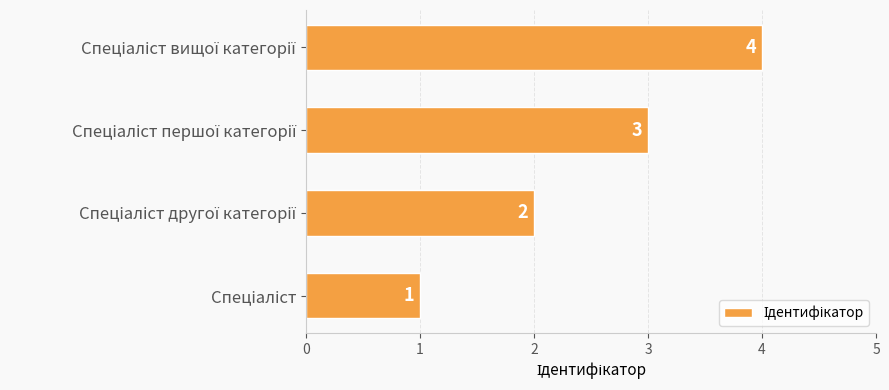

What is the difference between the maximum and second lowest values?

2